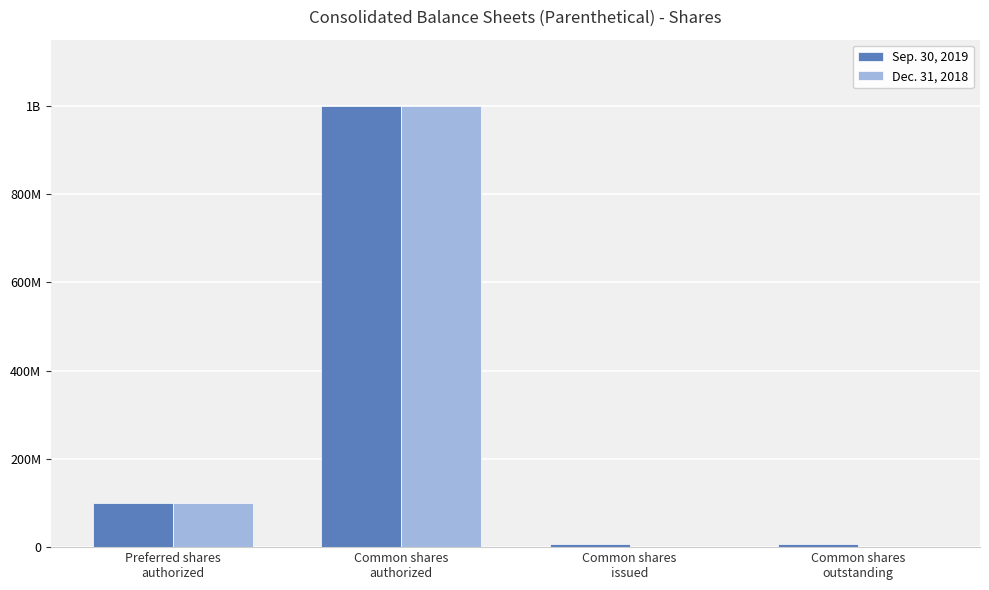

Which category has the highest value across all series?

Common shares
authorized